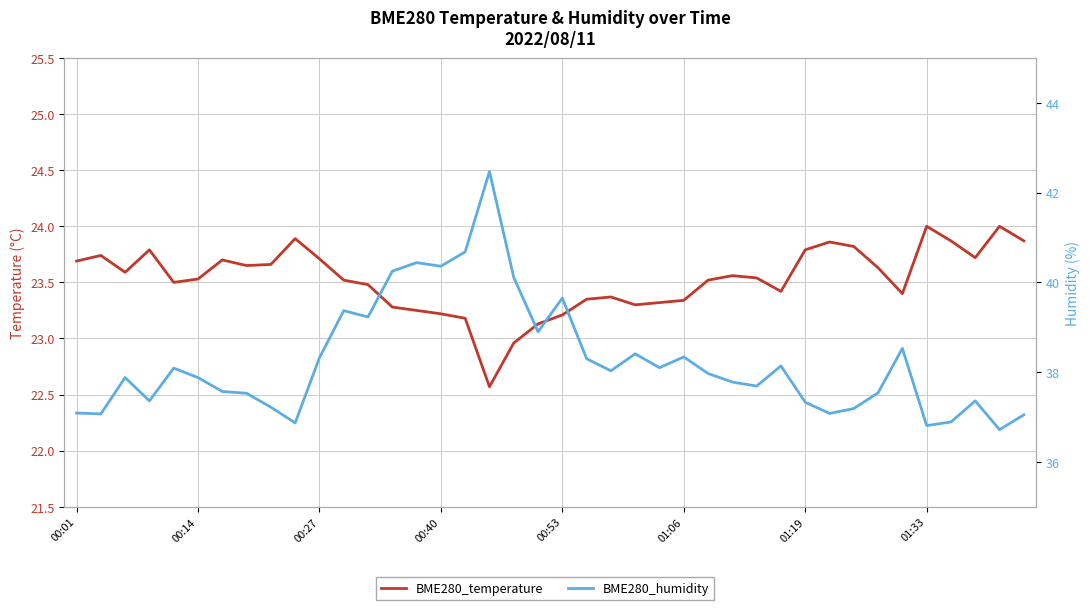

True or false: BME280_temperature and BME280_humidity intersect in this chart.

False